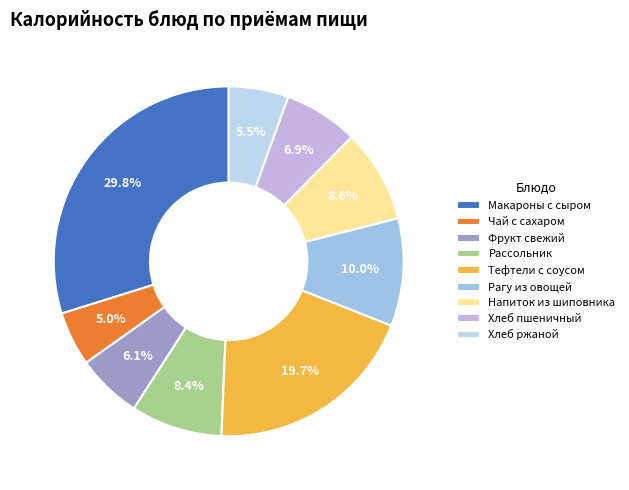

The Чай с сахаром slice represents 5% of the pie. True or false?

True